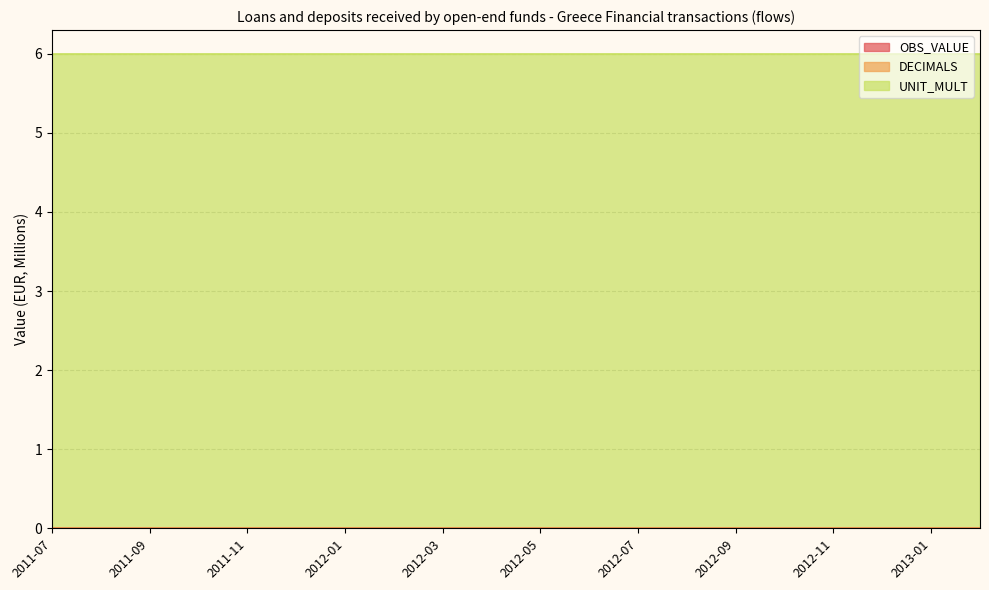

The value of UNIT_MULT at 2012-04 is 9. True or false?

False